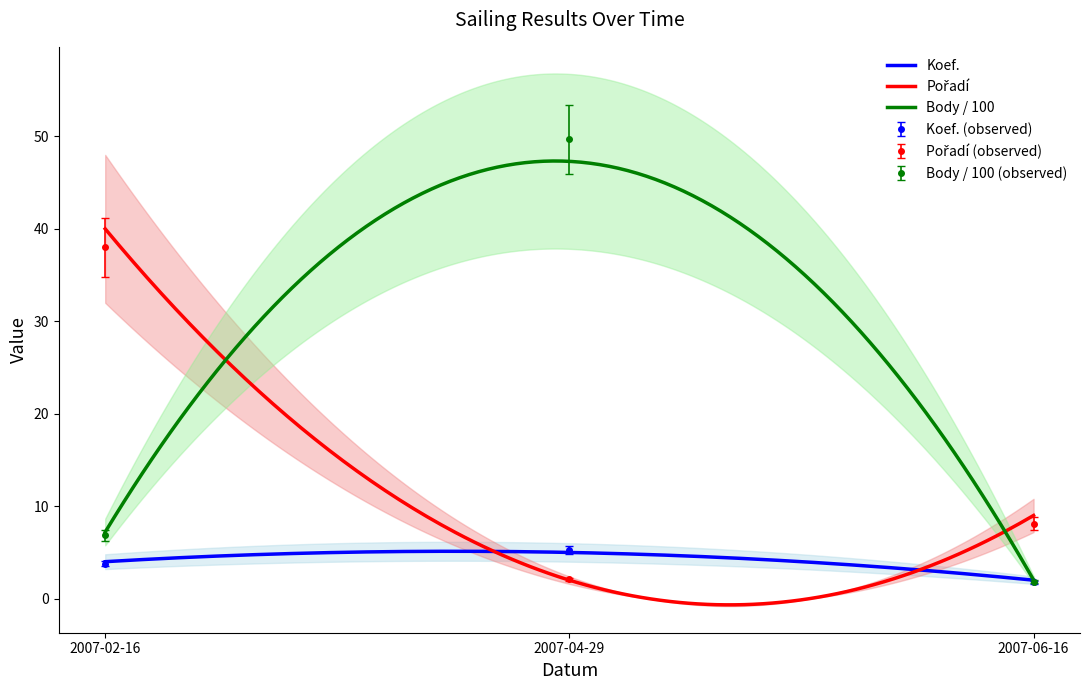

What is the maximum value for Koef.?

5.1